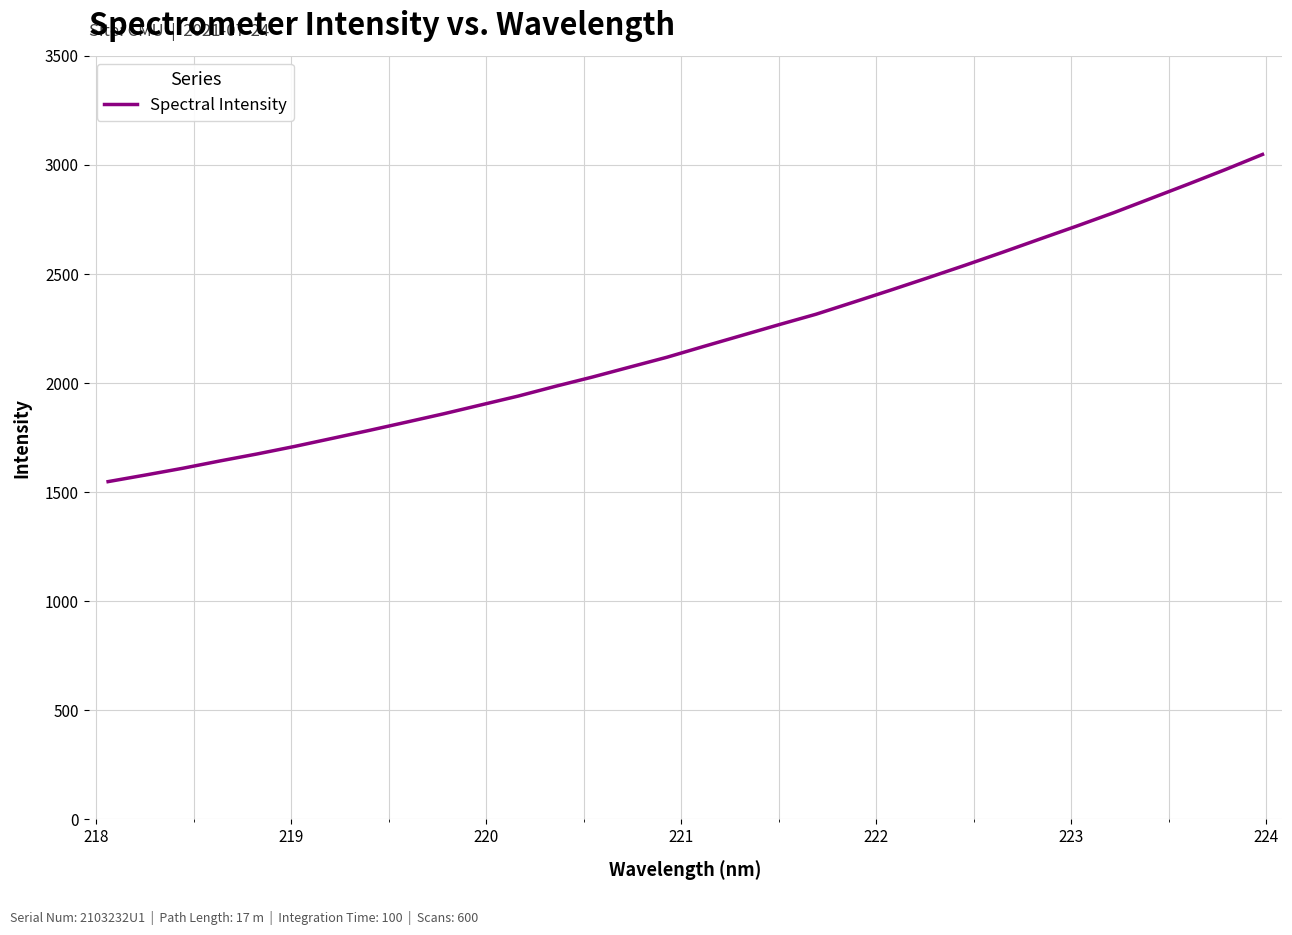

What is the difference between the maximum and minimum values?

1499.7